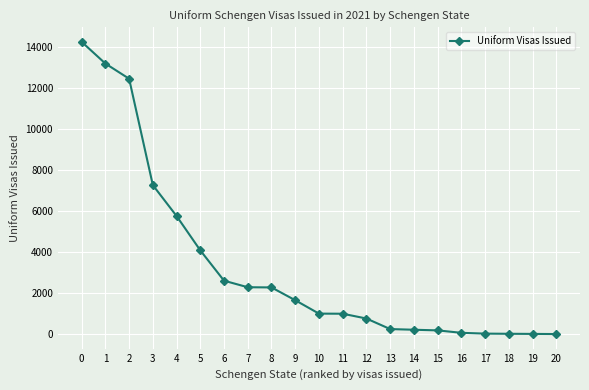

Between 4 and 2, which is larger?

2